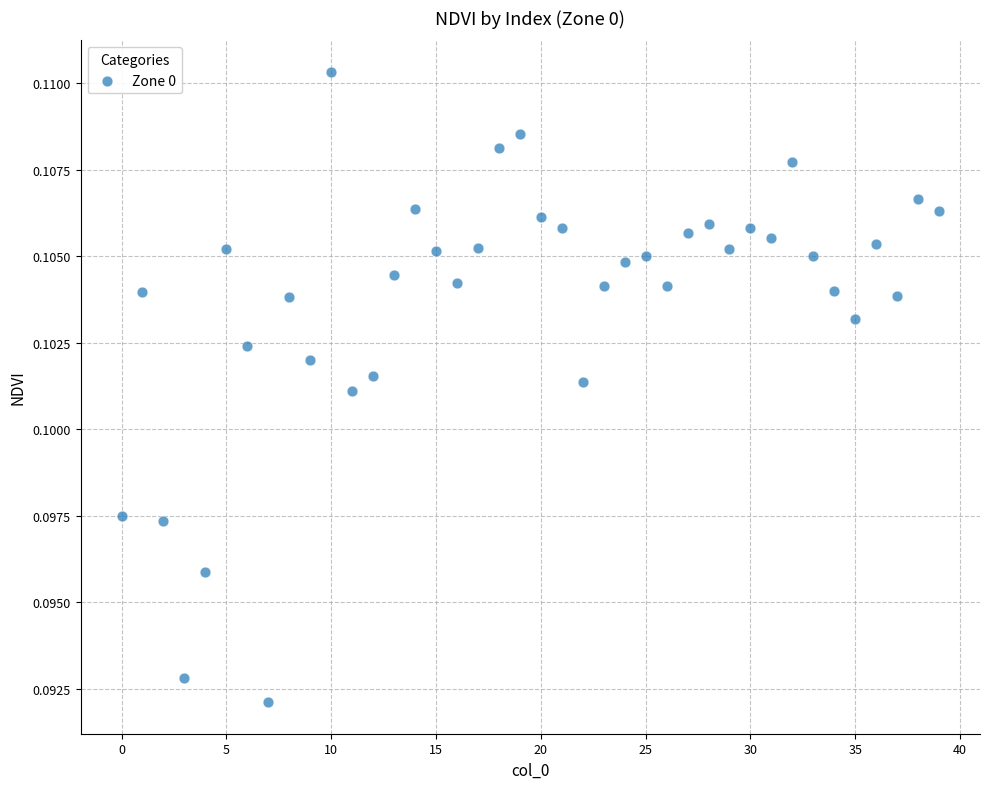

How many points are shown in the scatter plot?

40